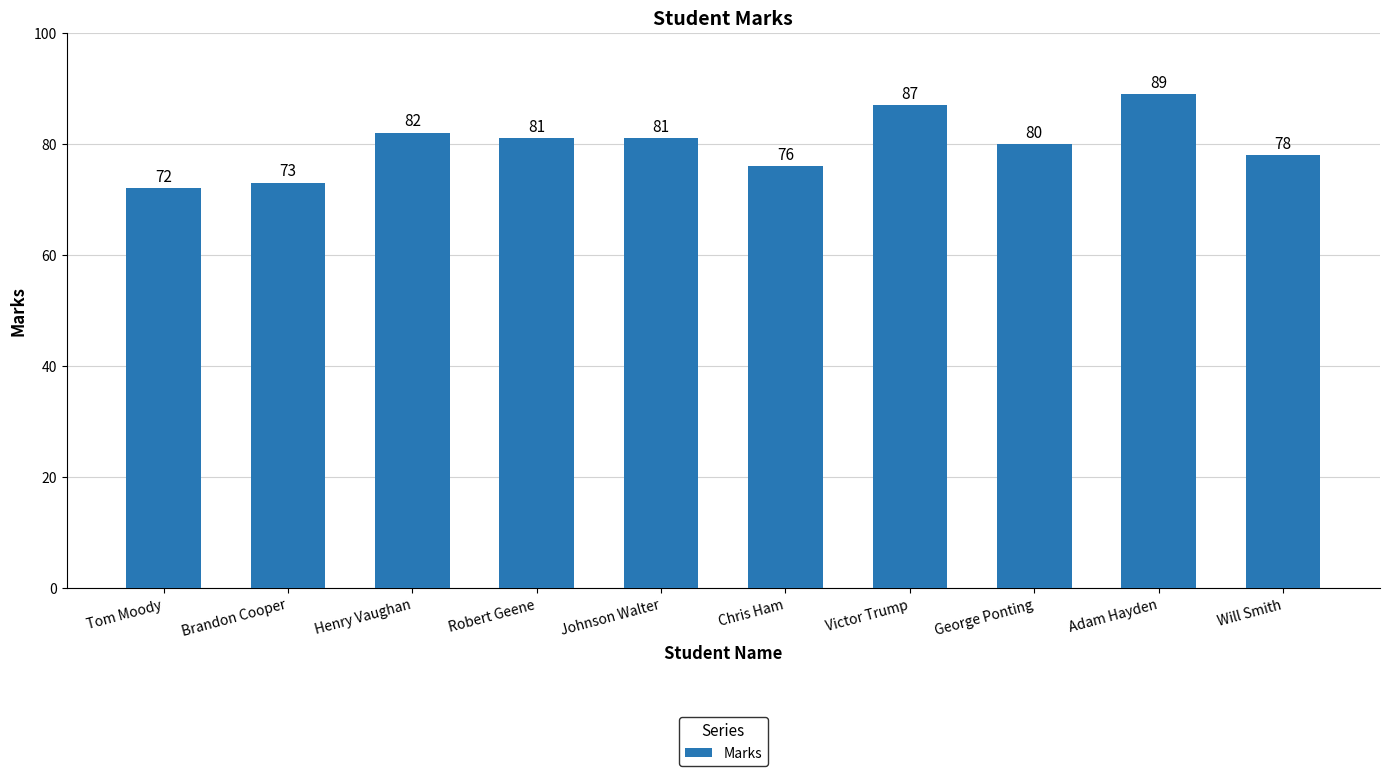

Reading left to right, list all the values displayed in this chart.

72	73	82	81	81	76	87	80	89	78